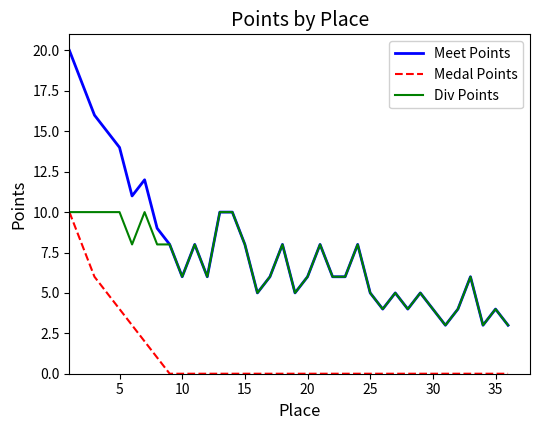

Rank the series at 35 from highest to lowest value.

Meet Points, Div Points, Medal Points